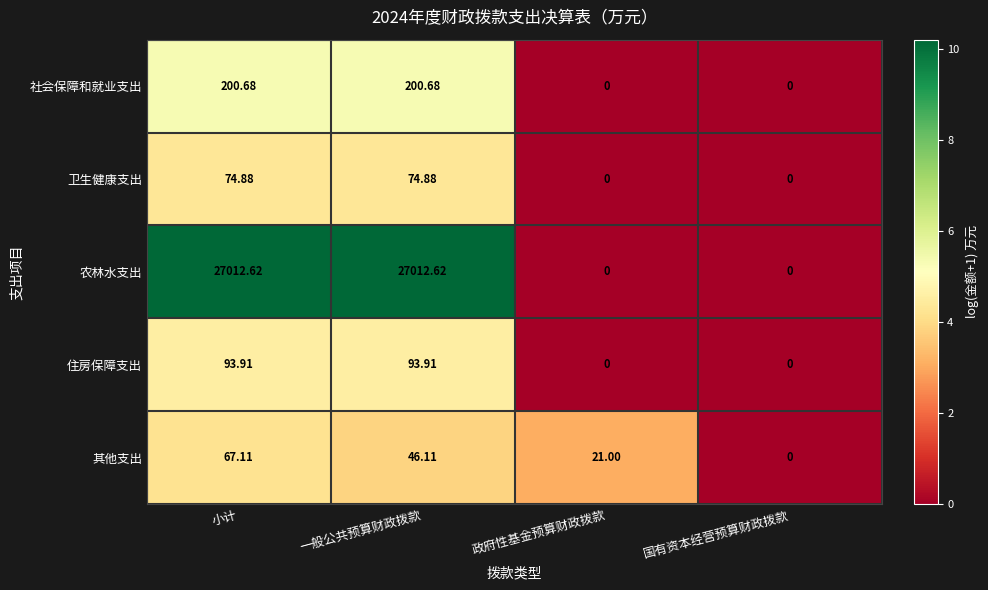

Between 一般公共预算财政拨款 and 国有资本经营预算财政拨款, which series saw the biggest shift?

农林水支出